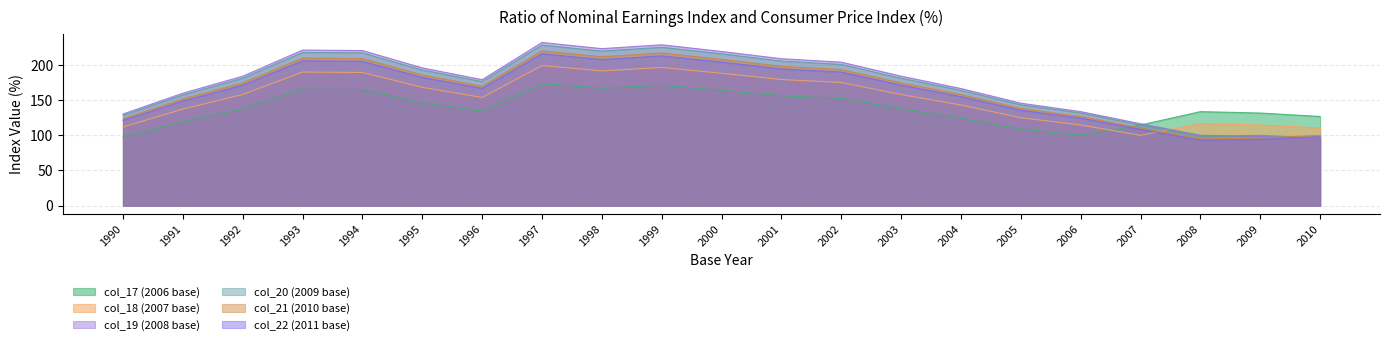

What is the difference between the maximum and minimum values in the col_18 (2007 base) series?

99.1